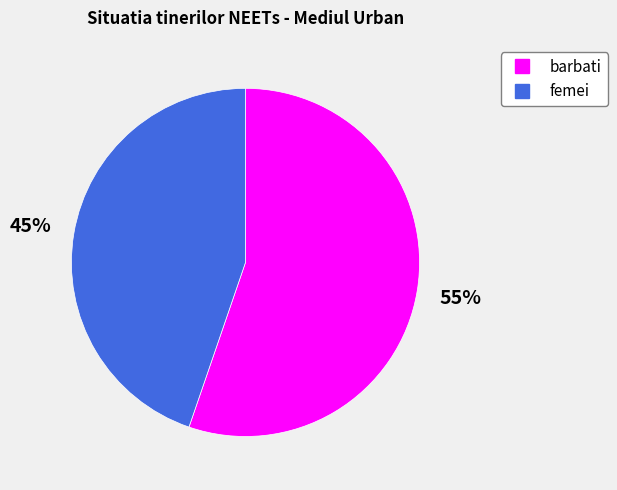

Which category accounts for the majority?

barbati